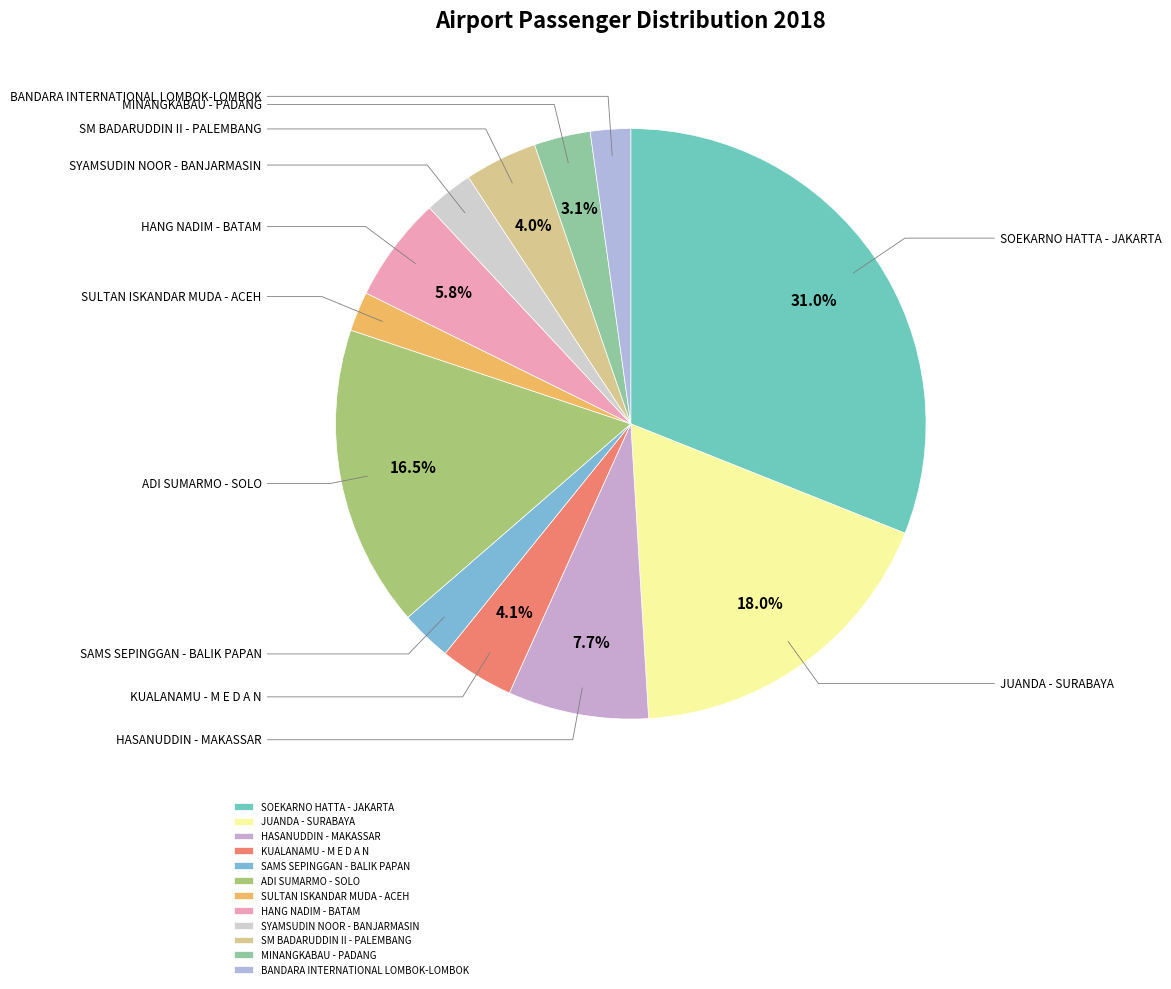

What is the total percentage of KUALANAMU - M E D A N and SULTAN ISKANDAR MUDA - ACEH?

6.2%